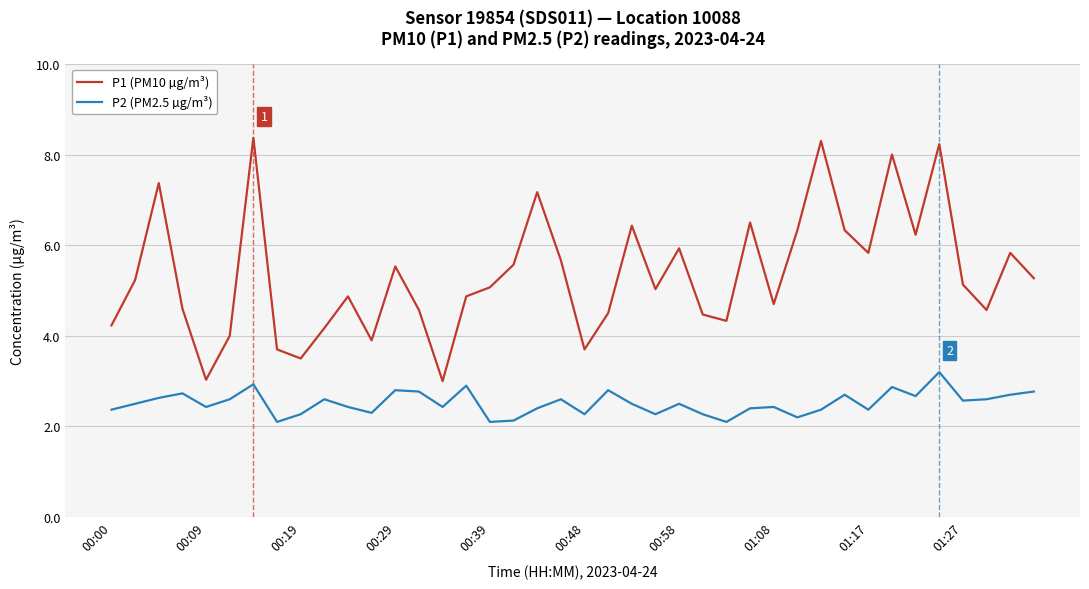

True or false: P1 (PM10 µg/m³) and P2 (PM2.5 µg/m³) intersect in this chart.

False